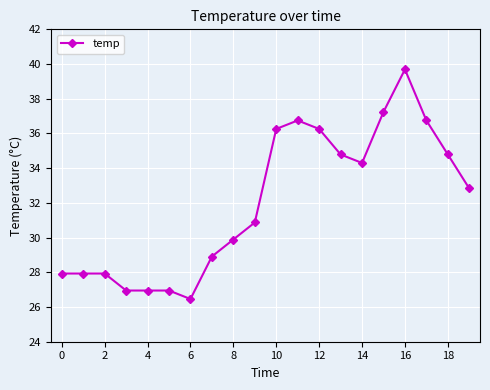

What is the average value?

32.0